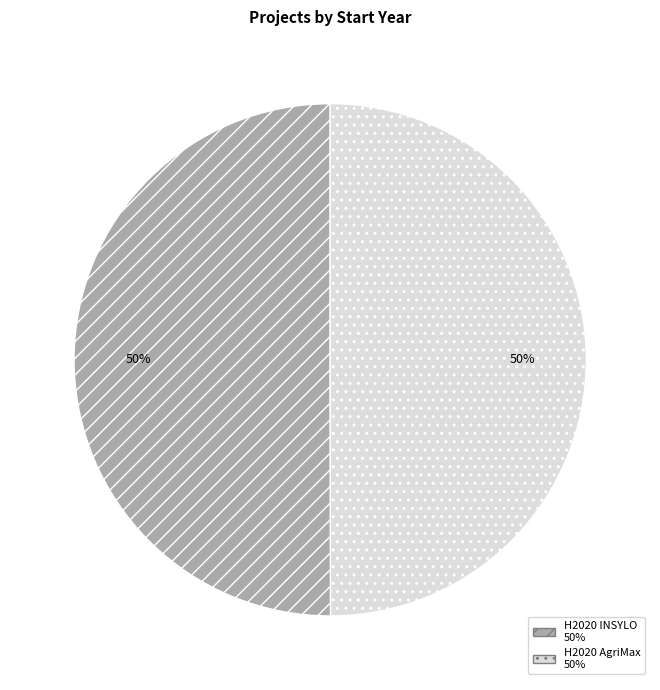

Do H2020 AgriMax and H2020 INSYLO together represent more than half of the pie?

Yes